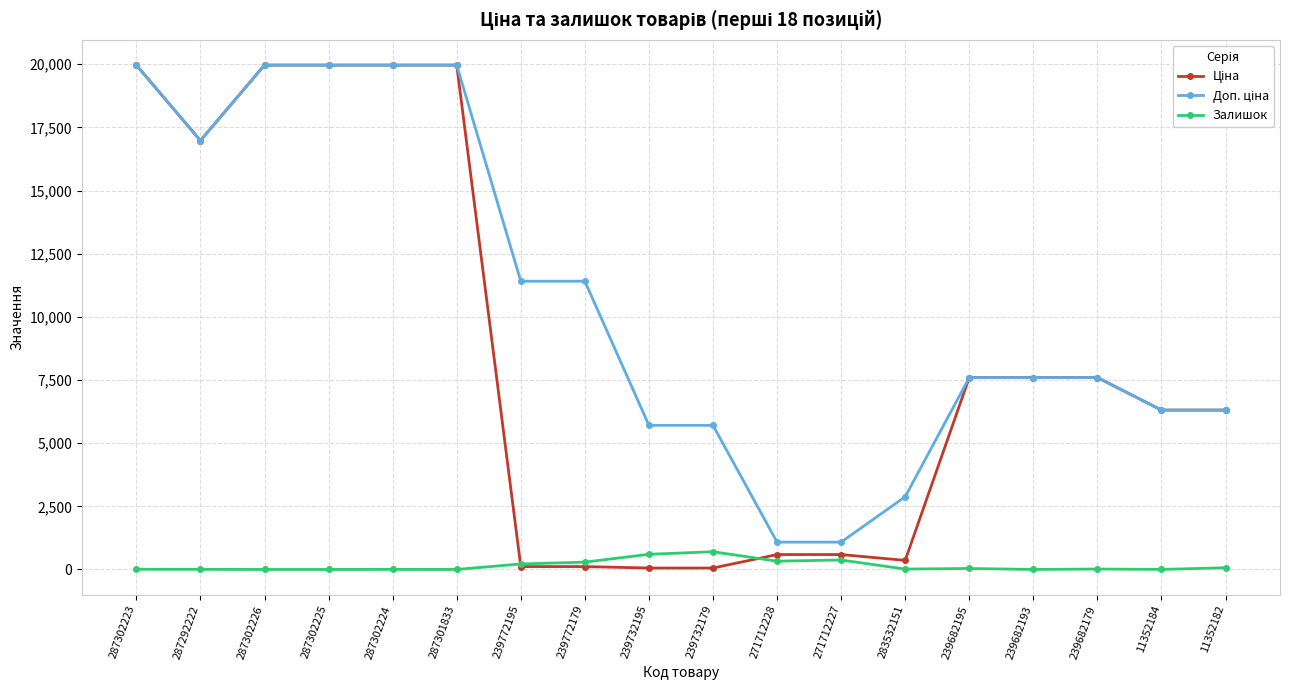

What is the maximum value shown in the chart?

19964.2